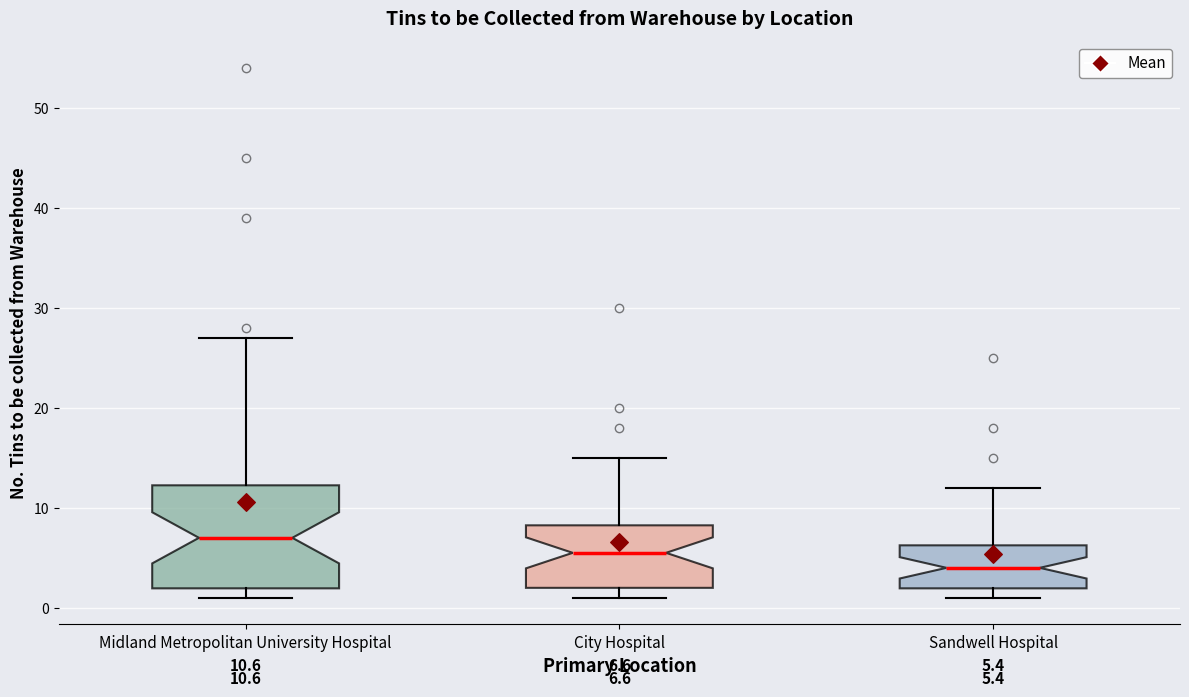

Which box has the highest median line?

Midland Metropolitan University Hospital